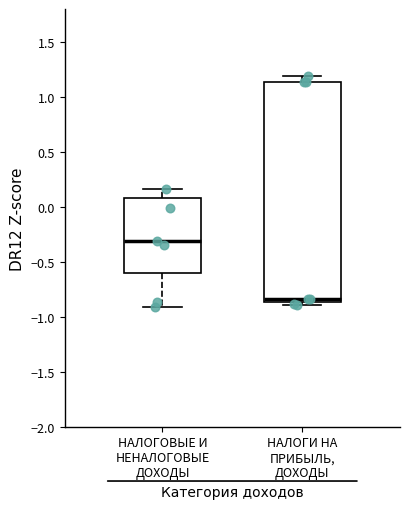

Where is the upper edge of the box for НАЛОГОВЫЕ И НЕНАЛОГОВЫЕ ДОХОДЫ on the y-axis? The values are not printed on the chart, so give them approximately, as read against the axis.

0.10